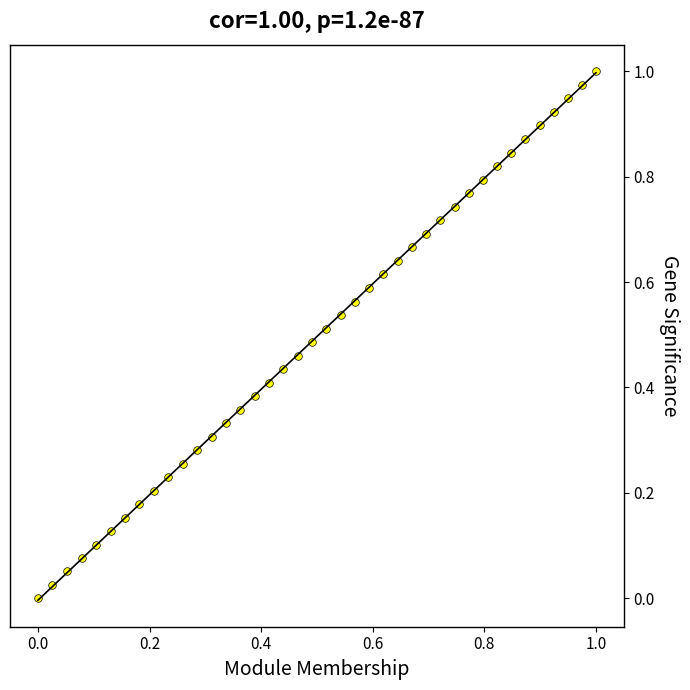

How many points are shown in the scatter plot?

40